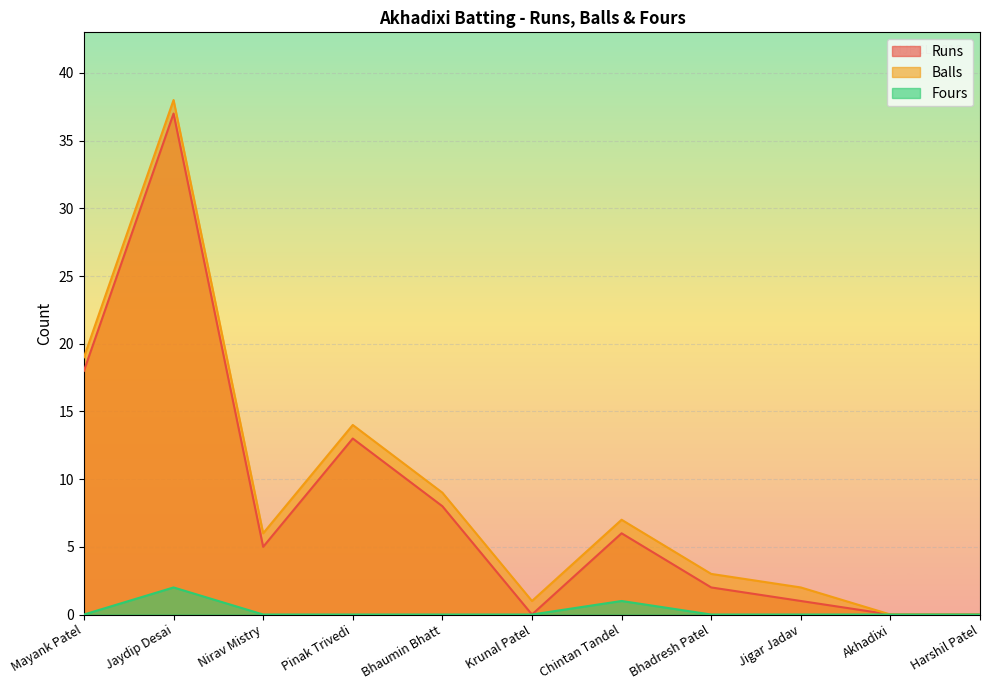

How many values in the Balls series are below 6?

5